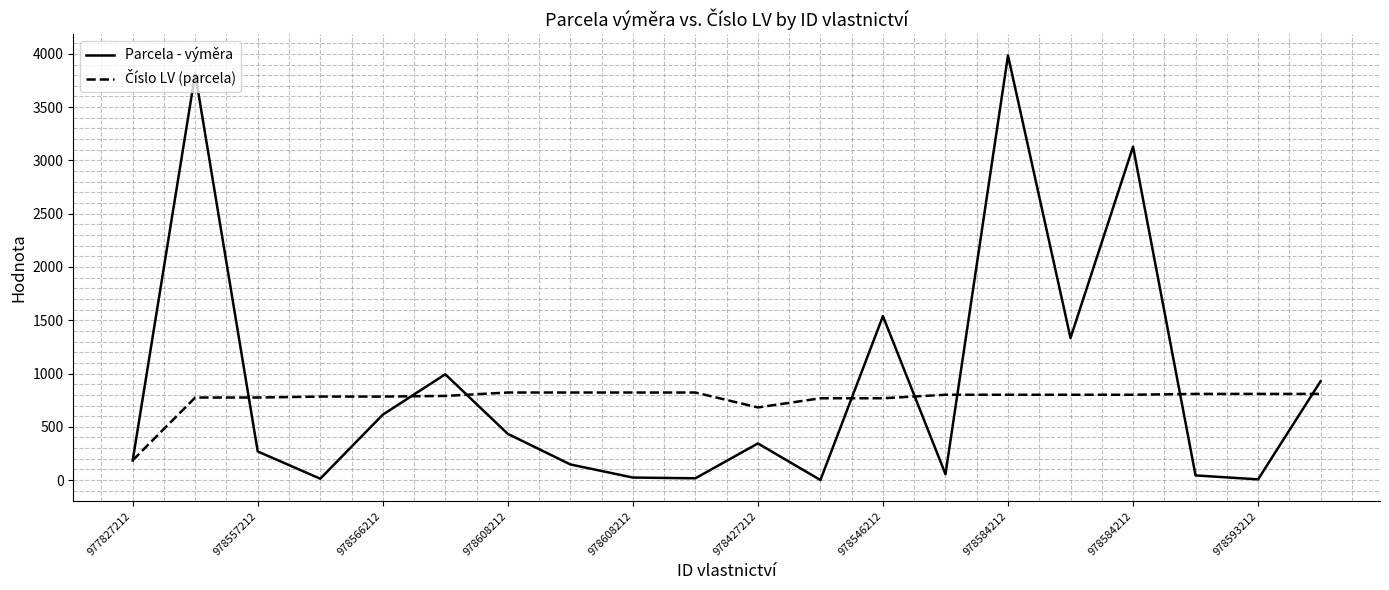

What is the highest value of the Parcela - výměra series?

3985